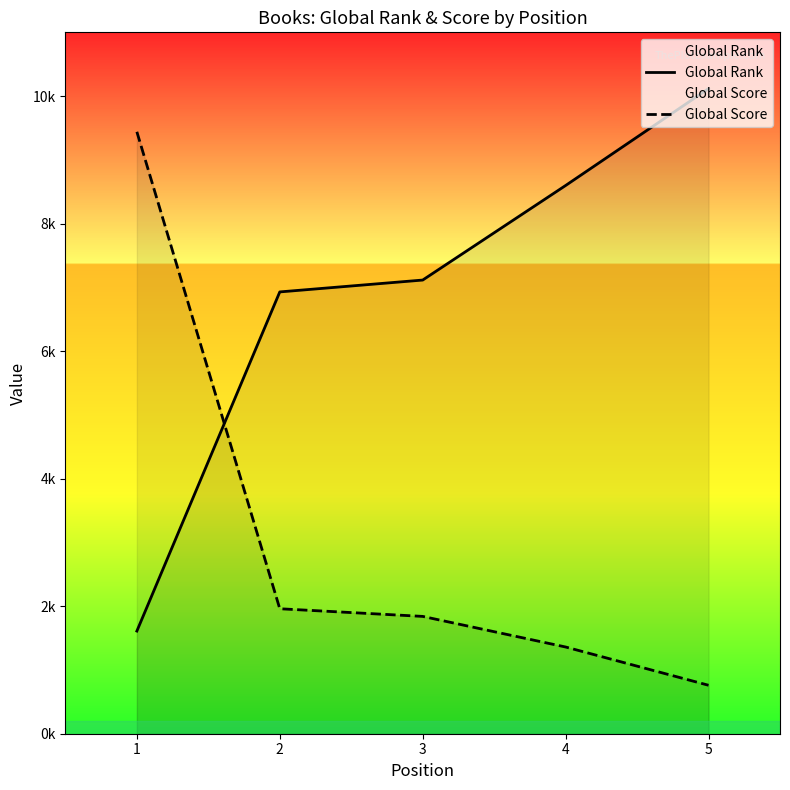

Which series has the largest total across all categories?

Global Rank